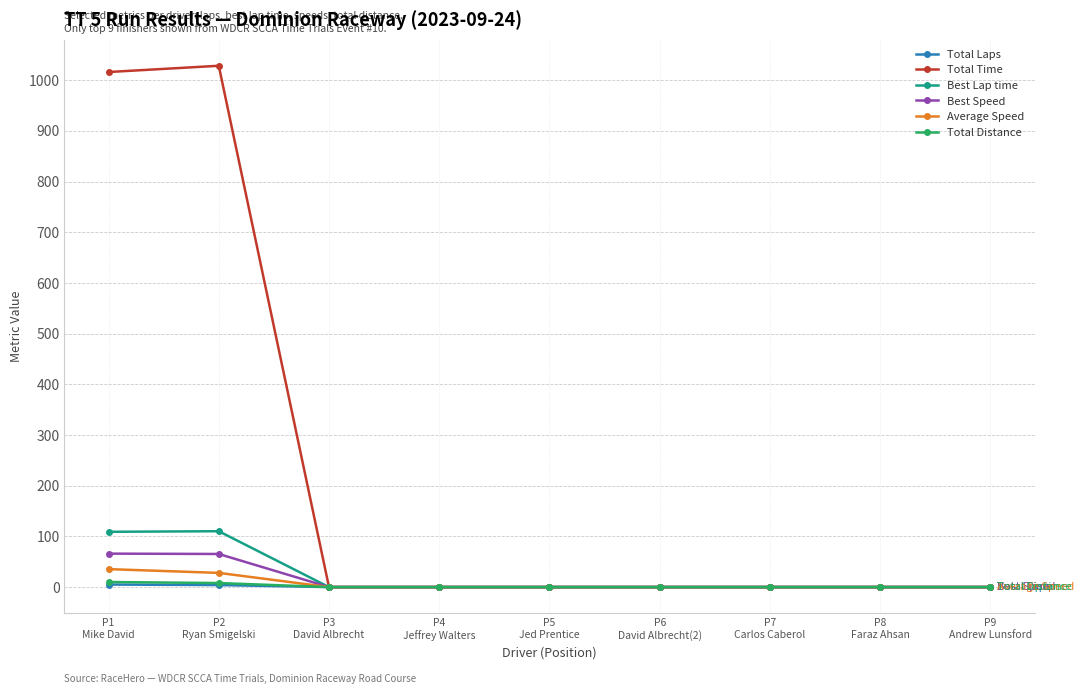

What is the label of the 6th point from the left?

P6
David Albrecht(2)